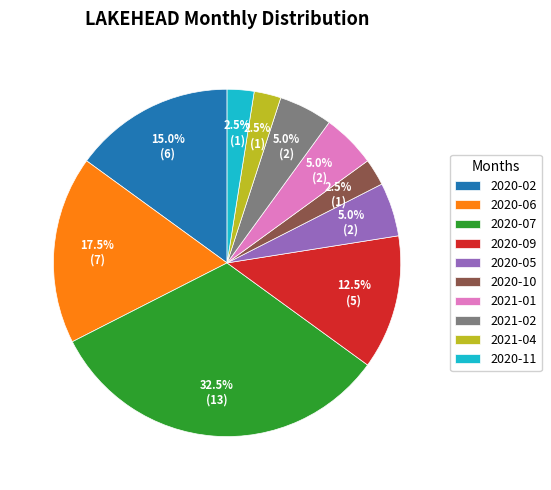

Combined, what portion of the pie is 2021-04 and 2020-11?

5.0%